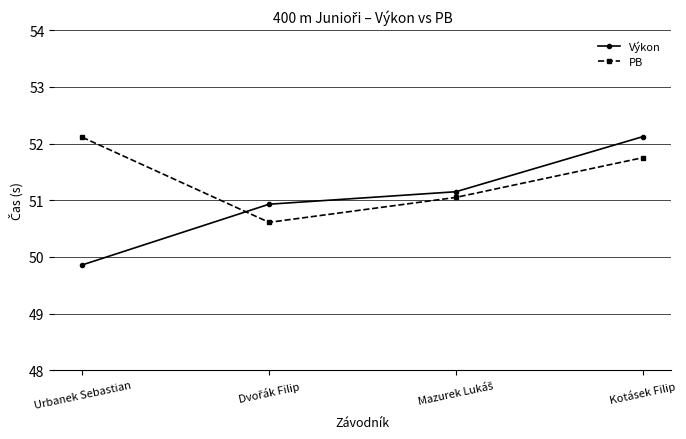

Which series has the largest total across all categories?

PB